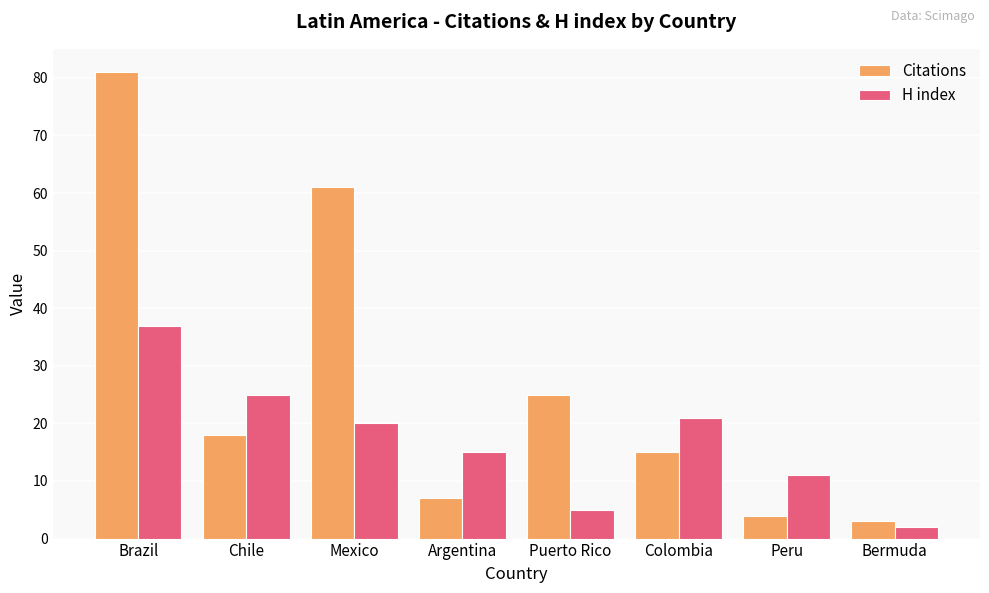

Reading left to right, transcribe all the data shown in this chart.

Citations: Brazil=81	Chile=18	Mexico=61	Argentina=7	Puerto Rico=25	Colombia=15	Peru=4	Bermuda=3
H index: Brazil=37	Chile=25	Mexico=20	Argentina=15	Puerto Rico=5	Colombia=21	Peru=11	Bermuda=2